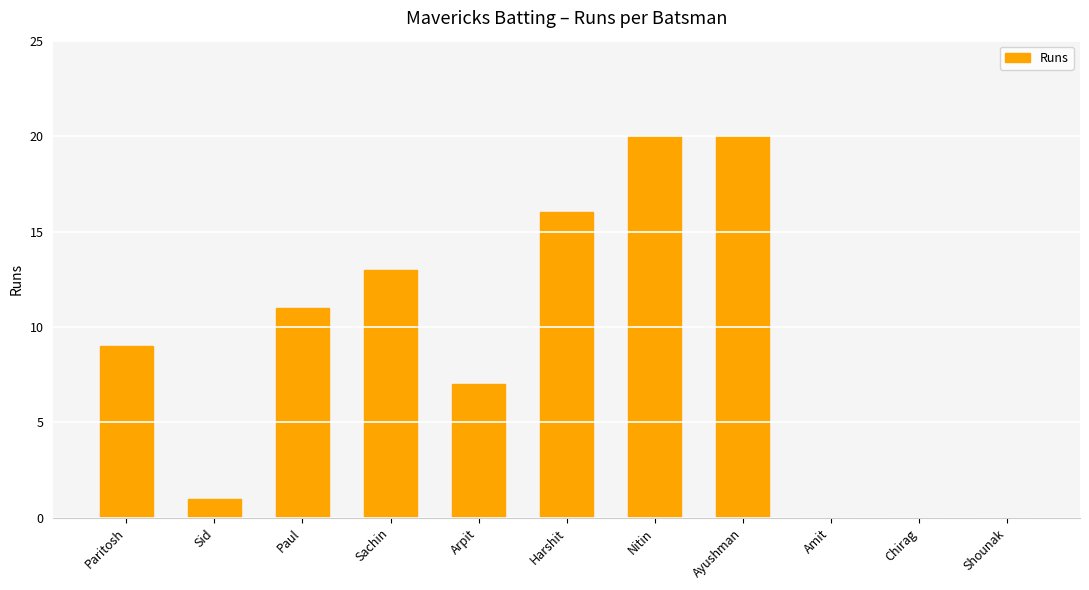

Reading right to left, list all the values displayed in this chart.

Shounak=0	Chirag=0	Amit=0	Ayushman=20	Nitin=20	Harshit=16	Arpit=7	Sachin=13	Paul=11	Sid=1	Paritosh=9